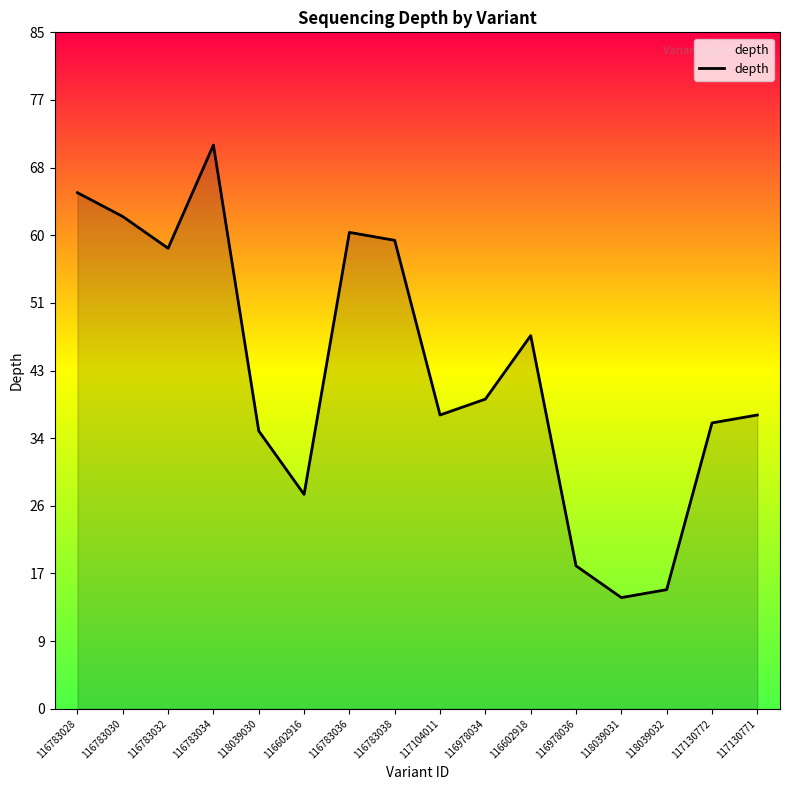

Reading left to right, list all the values displayed in this chart.

65	62	58	71	35	27	60	59	37	39	47	18	14	15	36	37